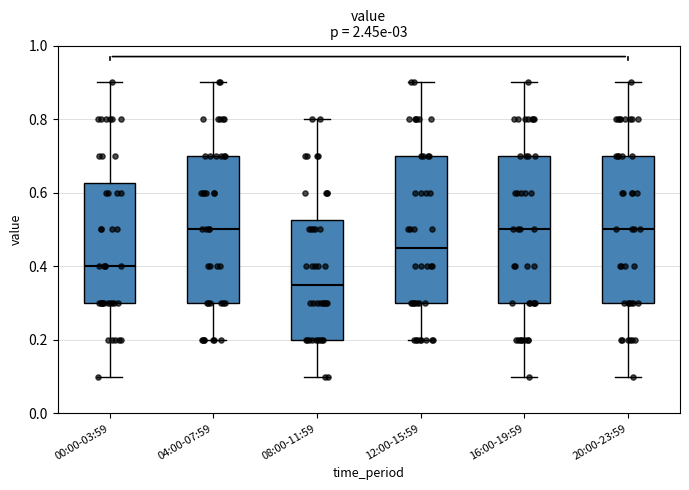

Reading left to right, read every box against the y-axis: the position of its median line, the range the box covers, and the ends of its whiskers. The values are not printed on the chart, so give them approximately, as read against the axis.

00:00-03:59: median 0.40, box 0.30 to 0.62, whiskers 0.10 to 0.90
04:00-07:59: median 0.50, box 0.30 to 0.70, whiskers 0.20 to 0.90
08:00-11:59: median 0.36, box 0.20 to 0.52, whiskers 0.10 to 0.80
12:00-15:59: median 0.46, box 0.30 to 0.70, whiskers 0.20 to 0.90
16:00-19:59: median 0.50, box 0.30 to 0.70, whiskers 0.10 to 0.90
20:00-23:59: median 0.50, box 0.30 to 0.70, whiskers 0.10 to 0.90